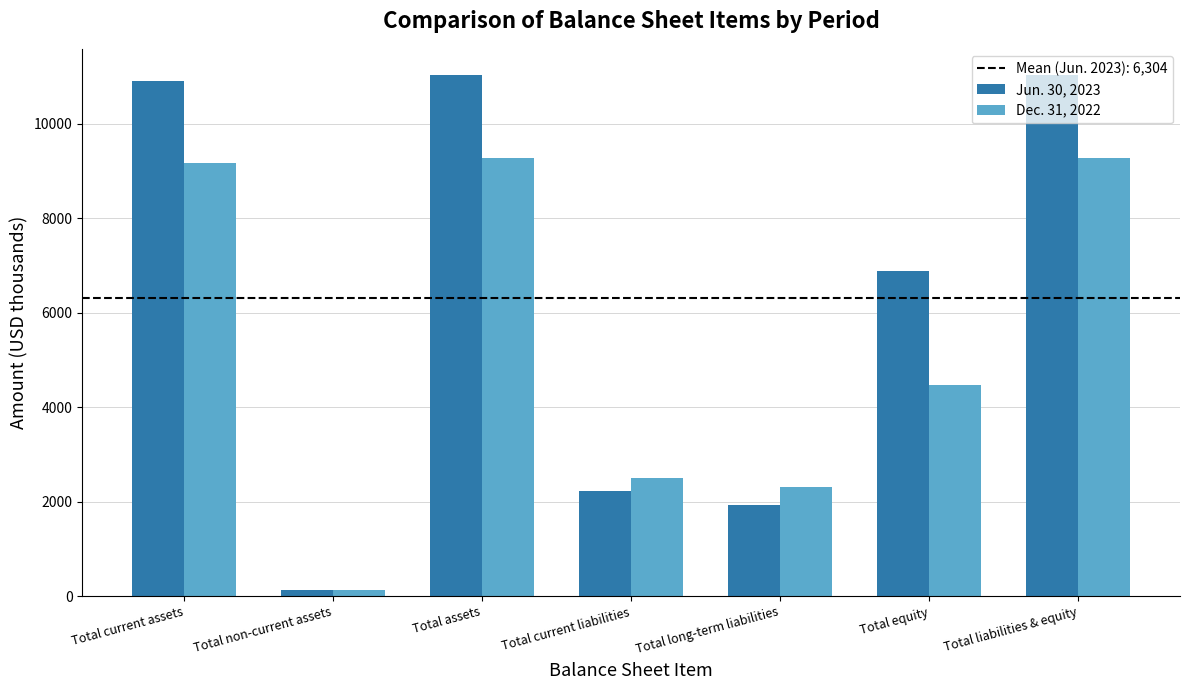

True or false: Dec. 31, 2022 has a value of 9157 at Total current assets.

True